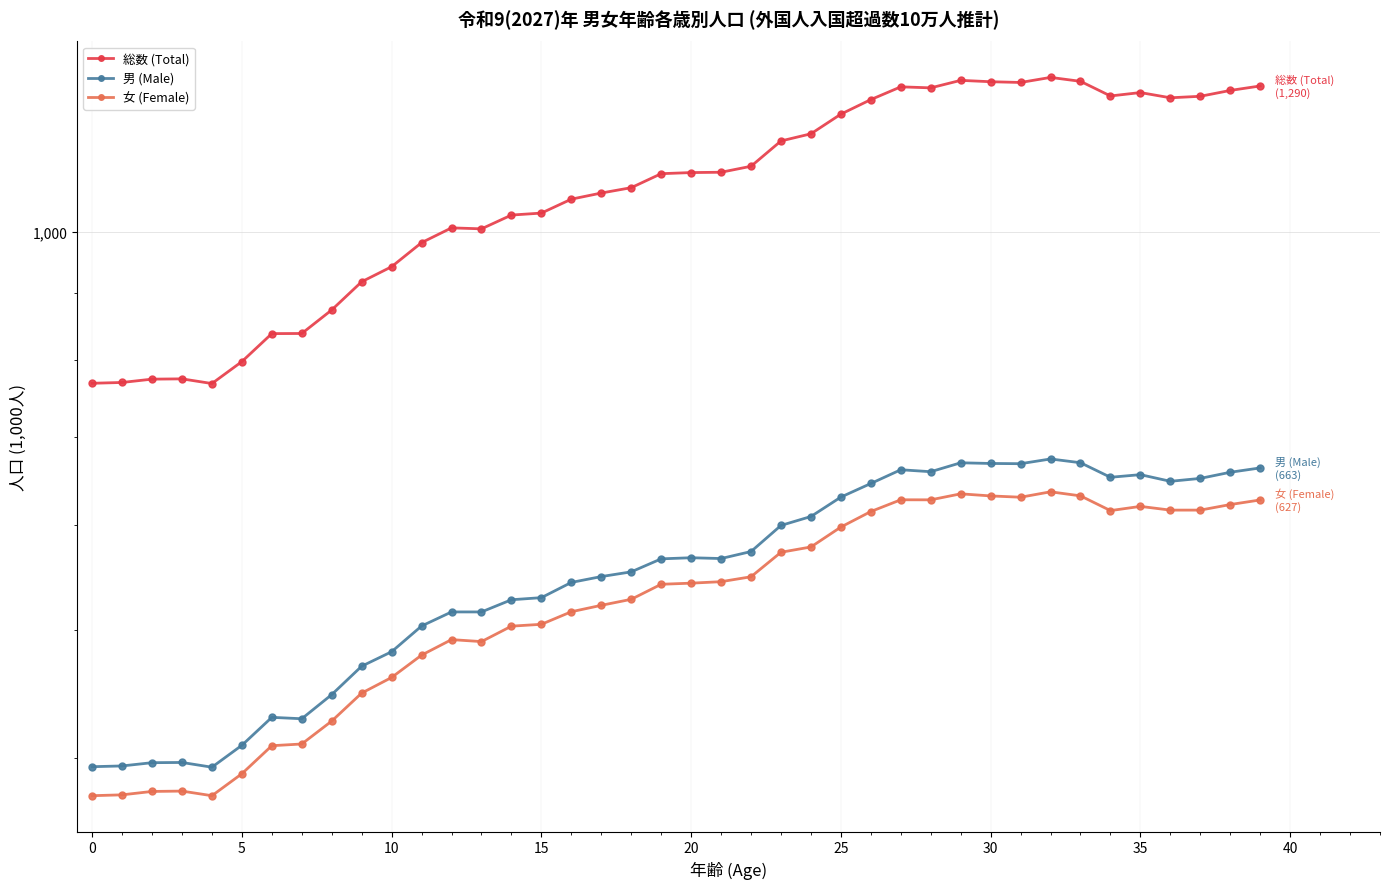

True or false: 男 (Male) has more than 2 points higher than both neighbors.

True